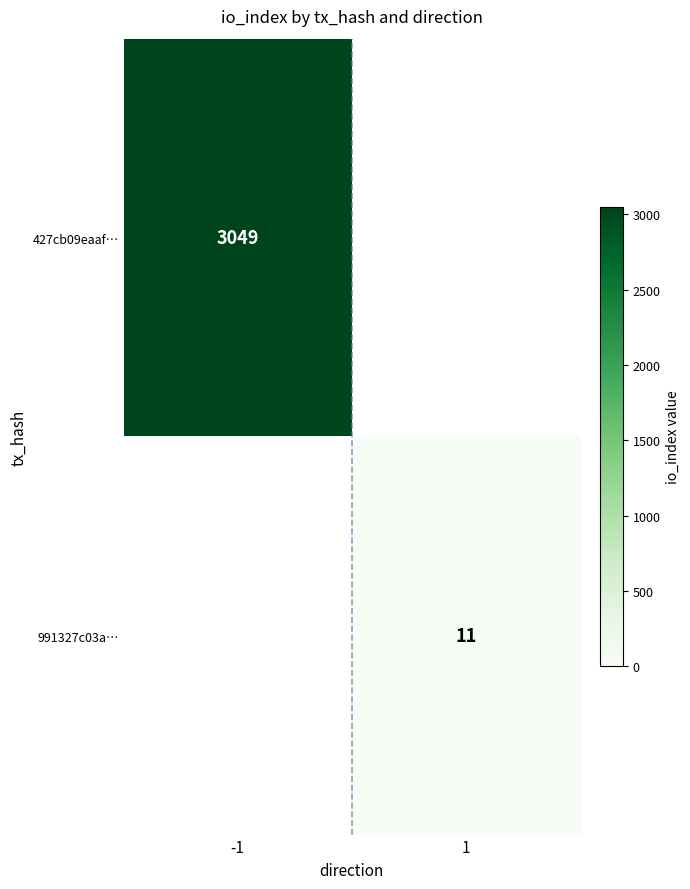

Is it true that 991327c03a… equals 7 at 1?

False